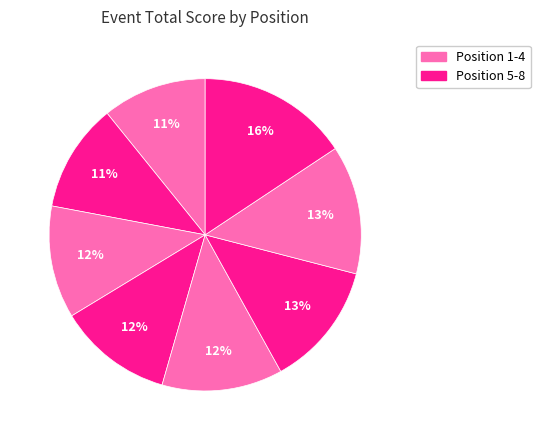

To the nearest percent, what is the difference between the largest and smallest slice percentages?

5%